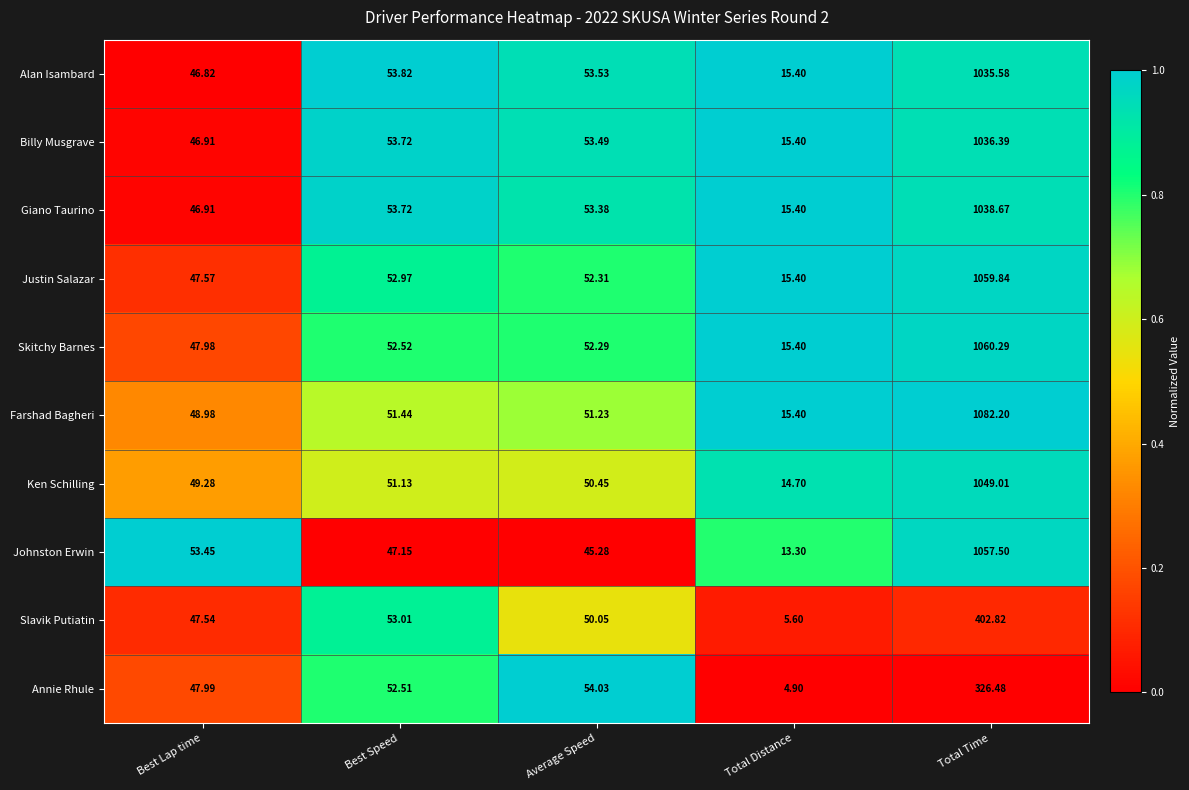

Which series changed the most between Average Speed and Total Distance?

Annie Rhule